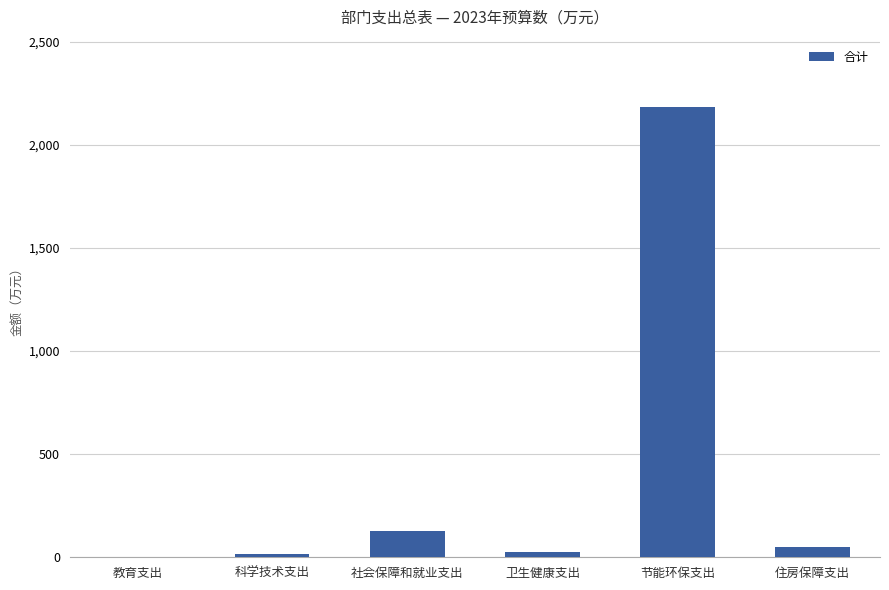

The value at 社会保障和就业支出 is 125.7. True or false?

True